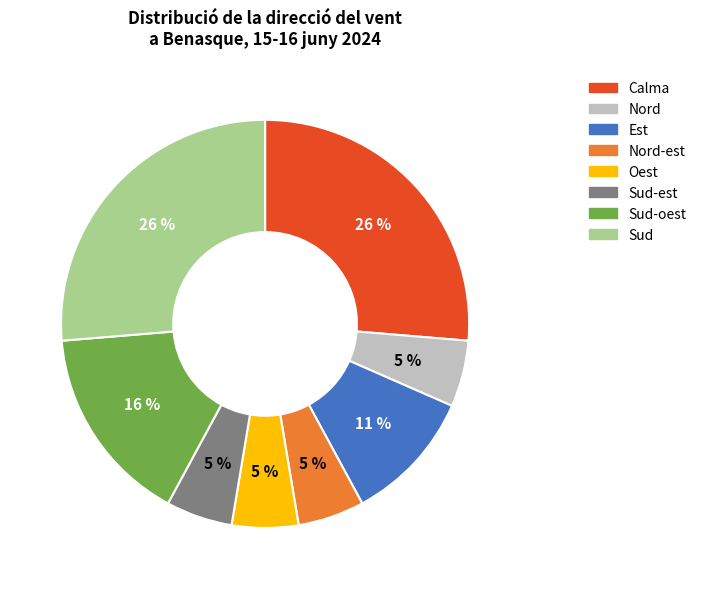

Is there any slice that represents more than half of the pie?

No